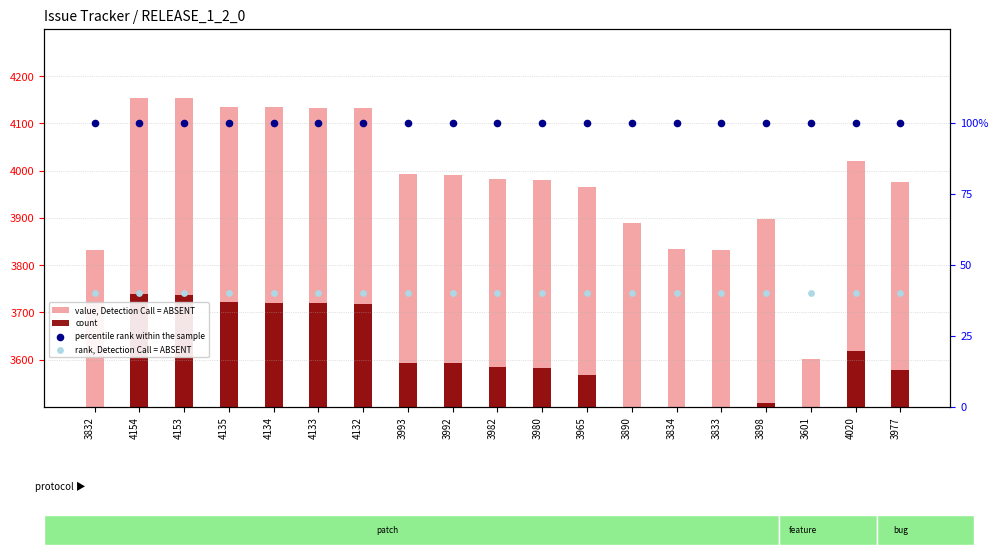

At which category is the sum across all series the highest?

4154